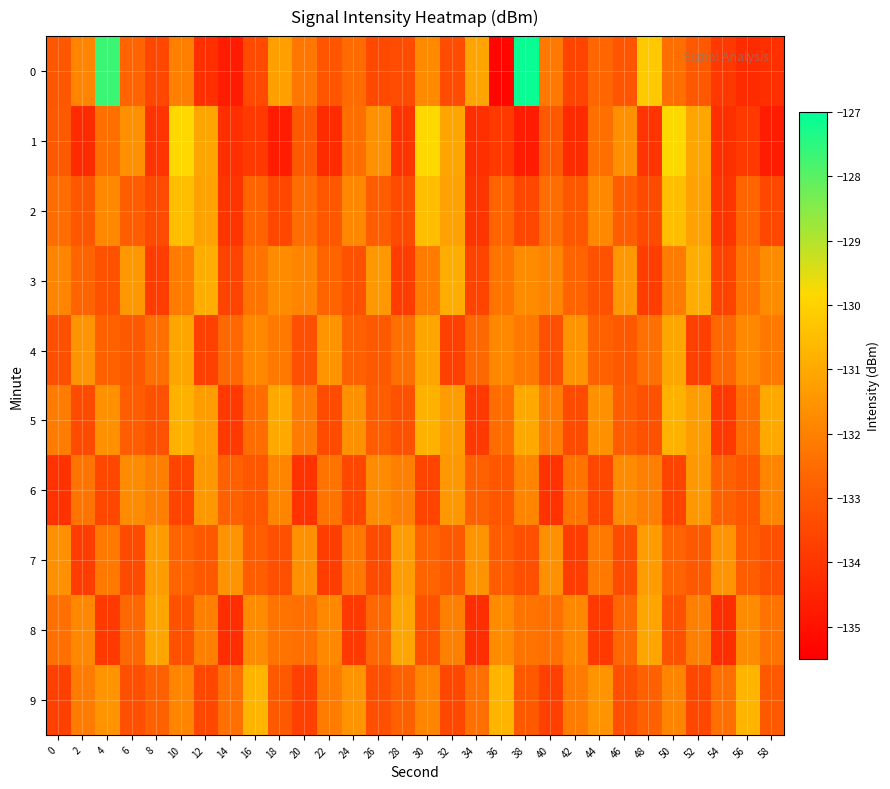

Count the number of categories in the chart.

30